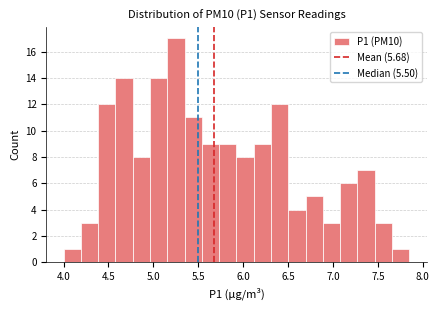

Read against the x-axis, roughly where is the centre of the tallest bar?

5.25